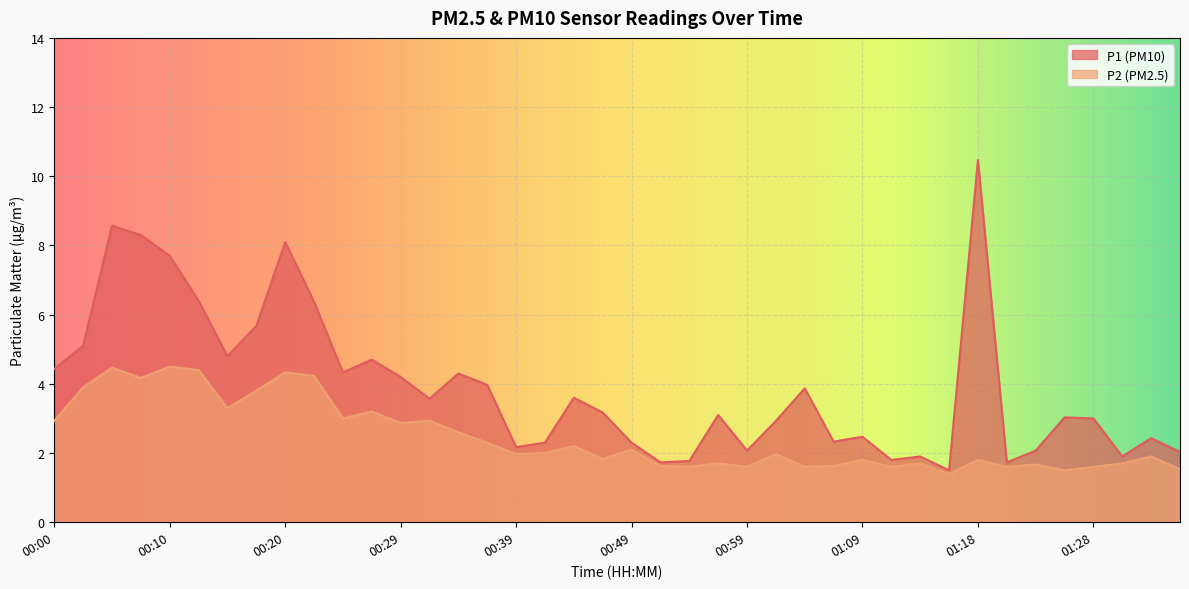

True or false: P2 and P1 cross at least once.

False